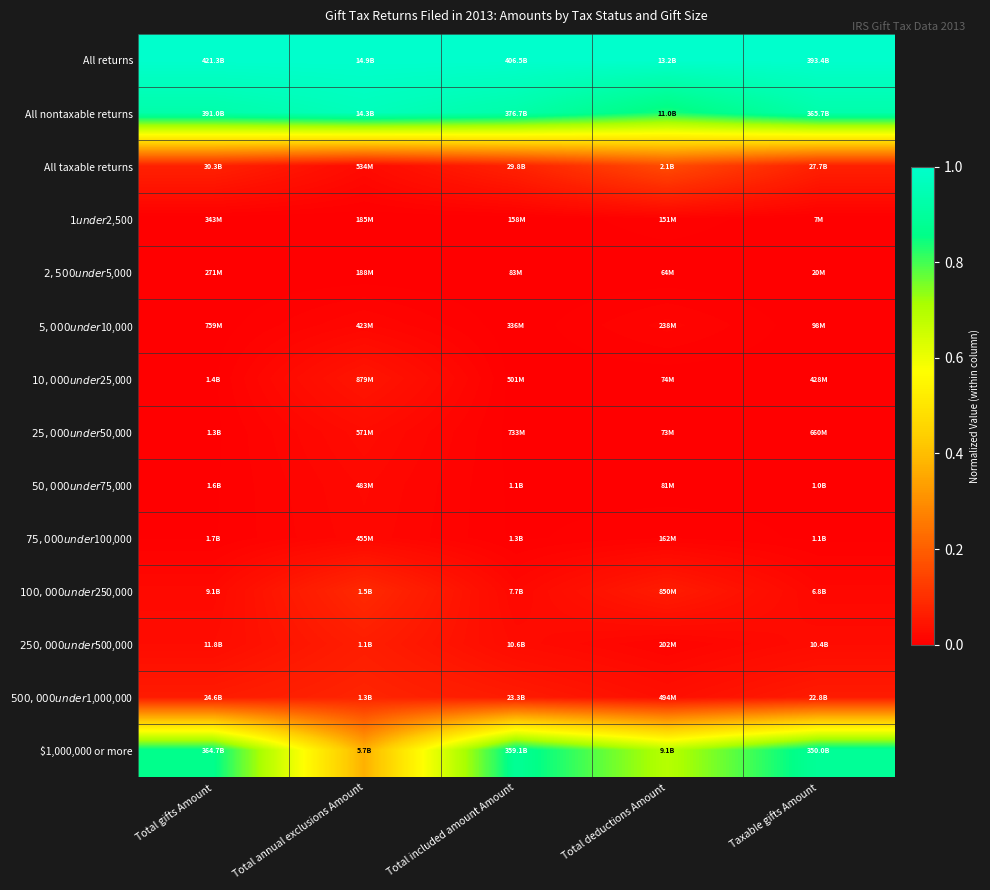

How many categories are shown in the chart?

5